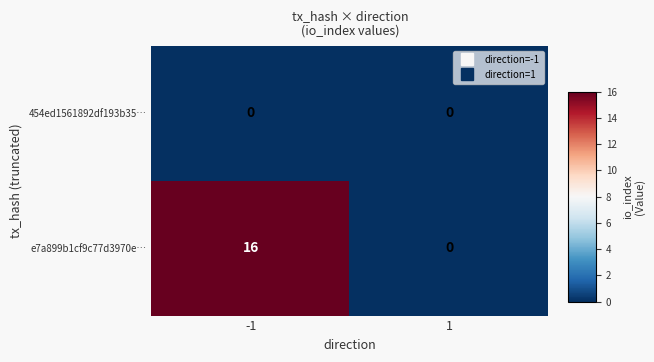

Reading left to right, transcribe all the data shown in this chart.

454ed1561892df193b35…: 0	0
e7a899b1cf9c77d3970e…: 16	0